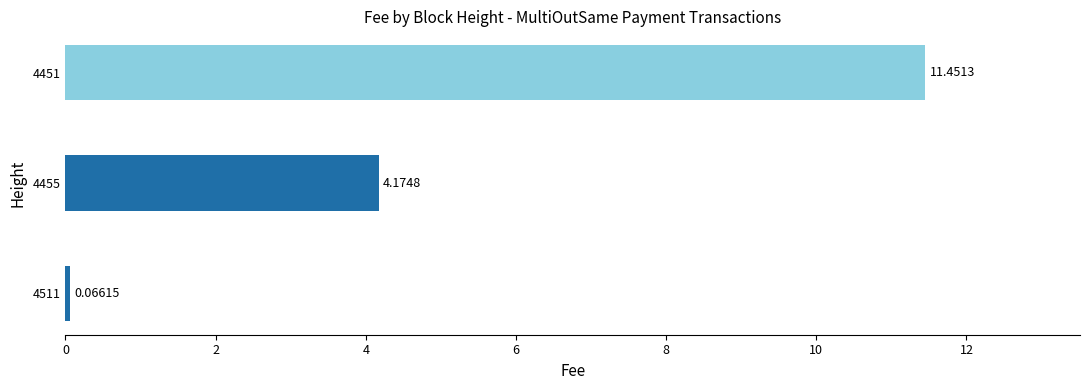

What is the difference between the values at 4451 and 4511?

11.4